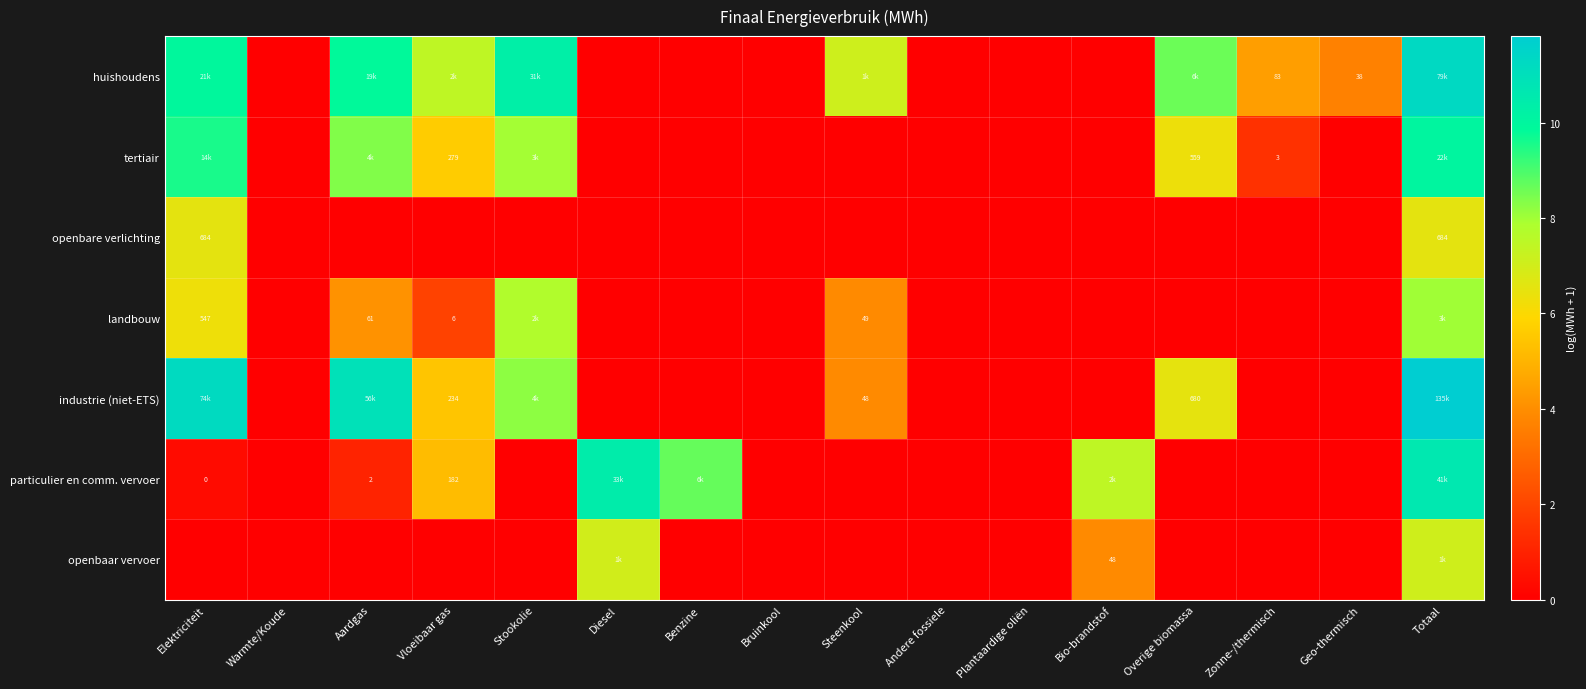

How many data points does each series have?

16